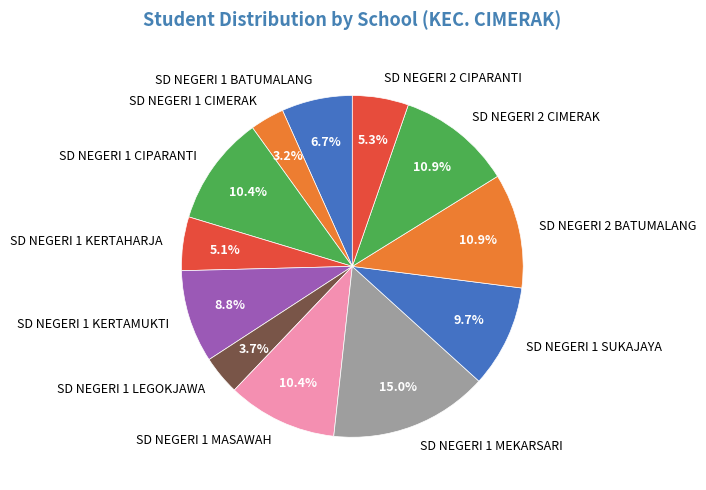

Which category has the biggest portion of the pie?

SD NEGERI 1 MEKARSARI